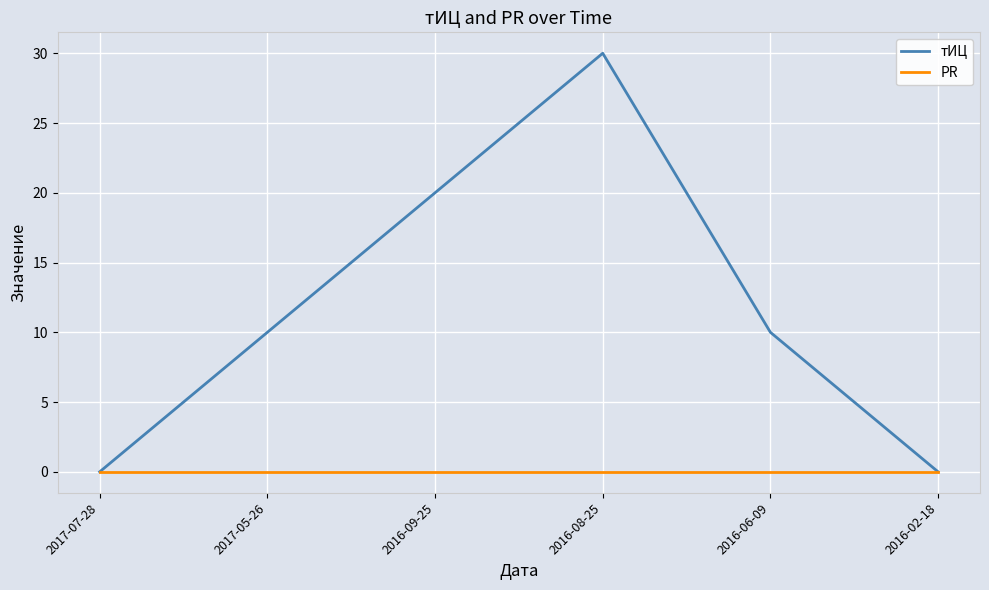

Rank the series by their maximum value, from highest to lowest.

тИЦ, PR